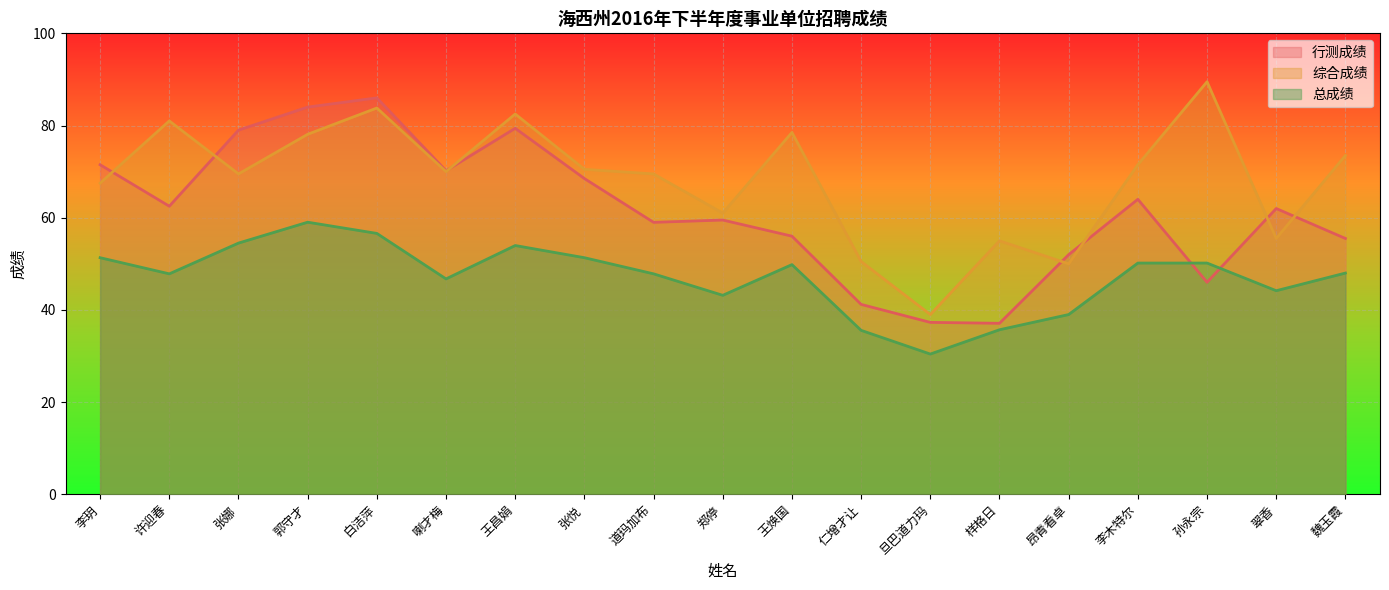

True or false: 总成绩 and 综合成绩 intersect in this chart.

False